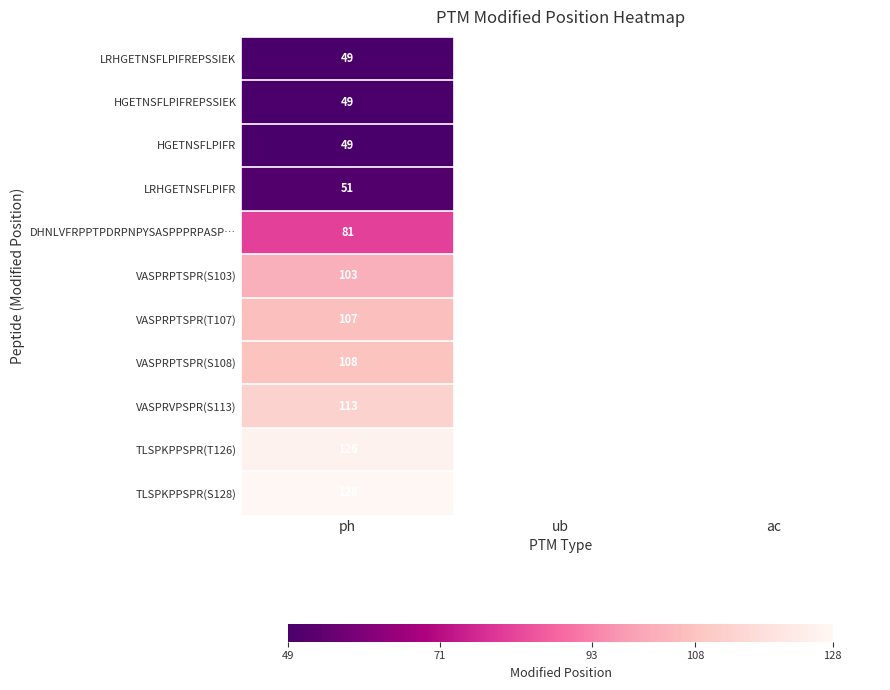

The VASPRVPSPR(S113) series shows 74 at ph. True or false?

False